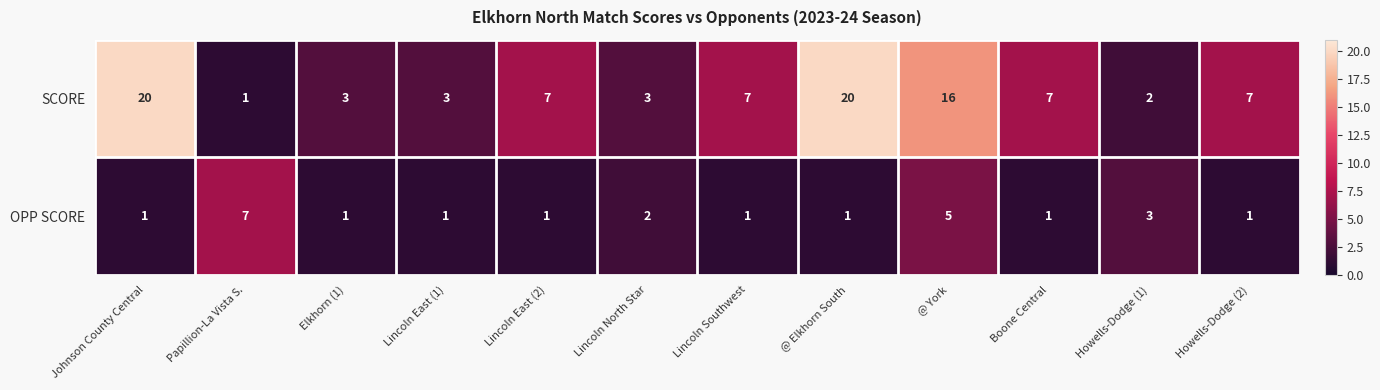

Rank the series by their average value, from lowest to highest.

OPP SCORE, SCORE